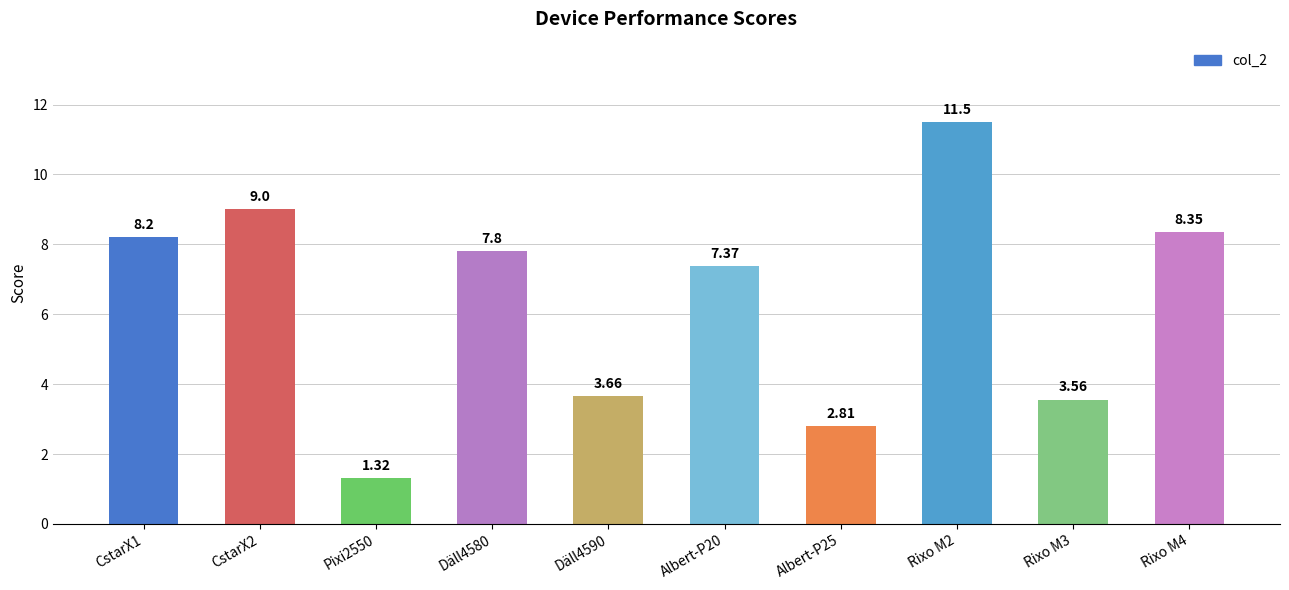

What is the label of the 1st bar from the left?

CstarX1